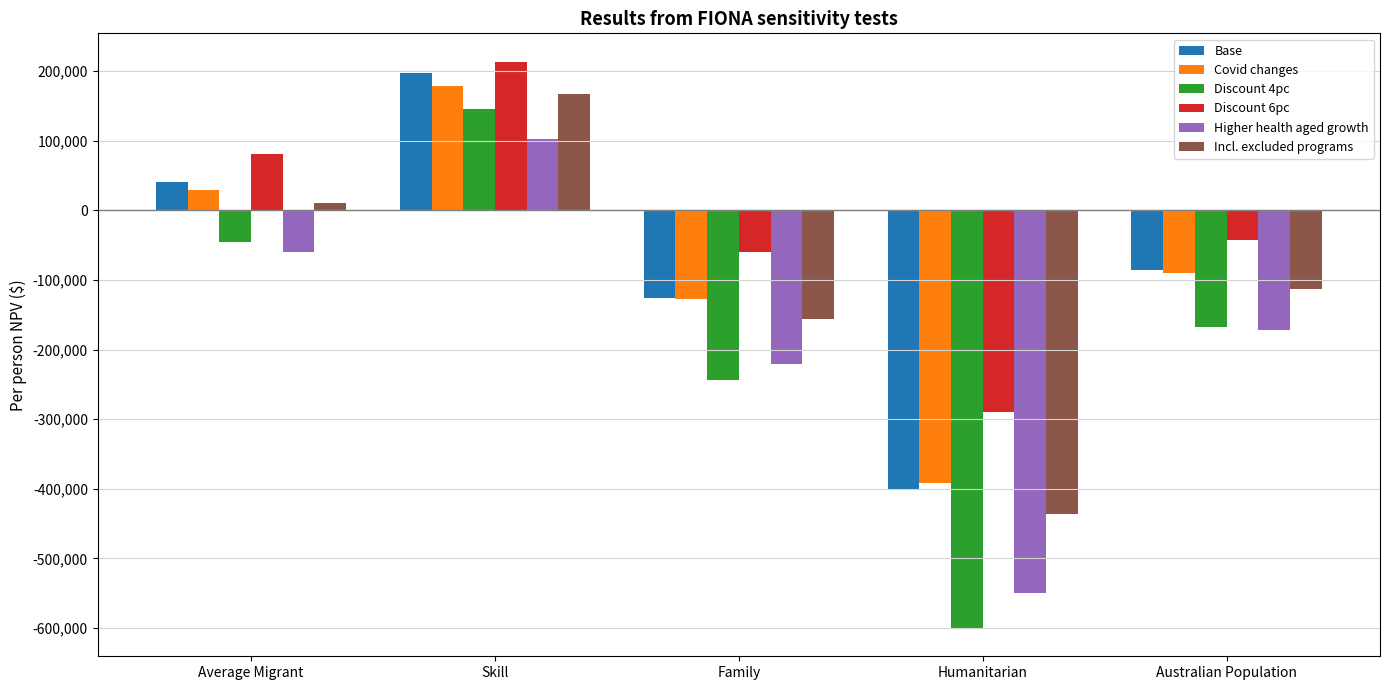

Which series has the largest total across all categories?

Discount 6pc